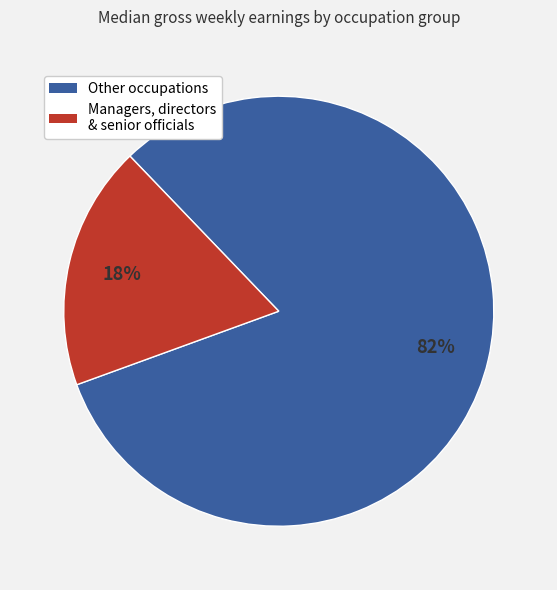

Does any single category account for the majority?

Yes